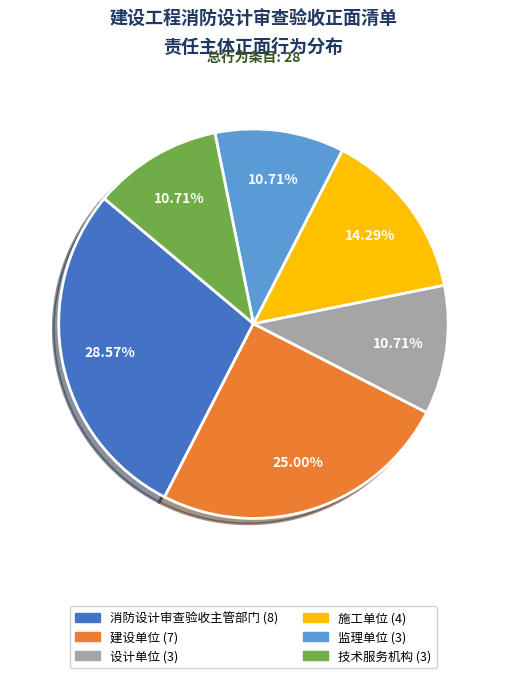

To the nearest percent, what is the combined percentage of 消防设计审查验收主管部门 and 设计单位?

39%